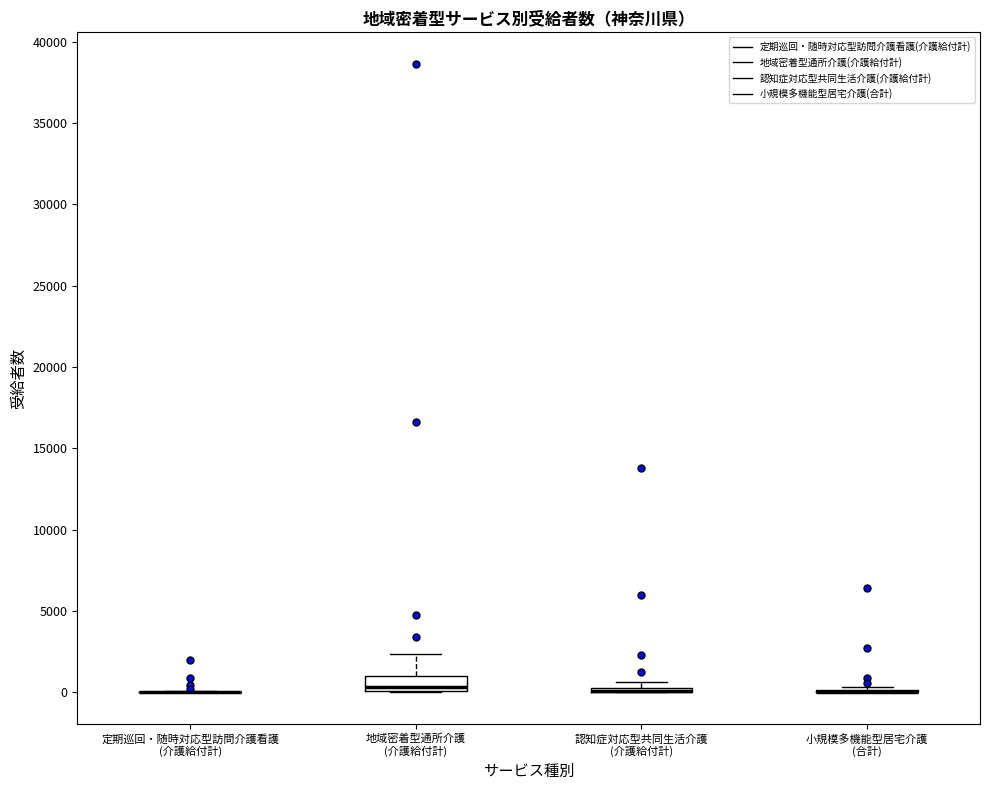

Comparing the boxes themselves (not the whiskers), which one is the tallest?

地域密着型通所介護 (介護給付計)